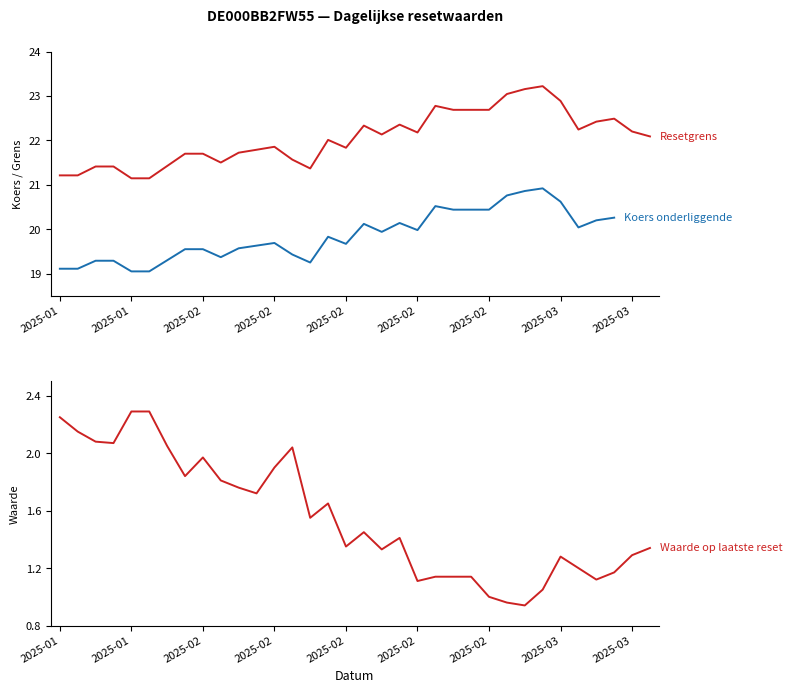

At which label does Resetgrens first exceed 22?

2025-02-17